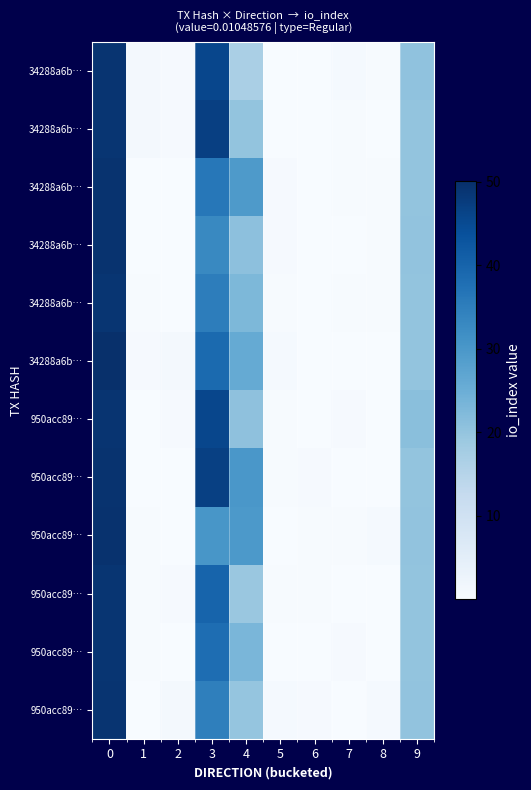

How many series are shown in this chart?

12